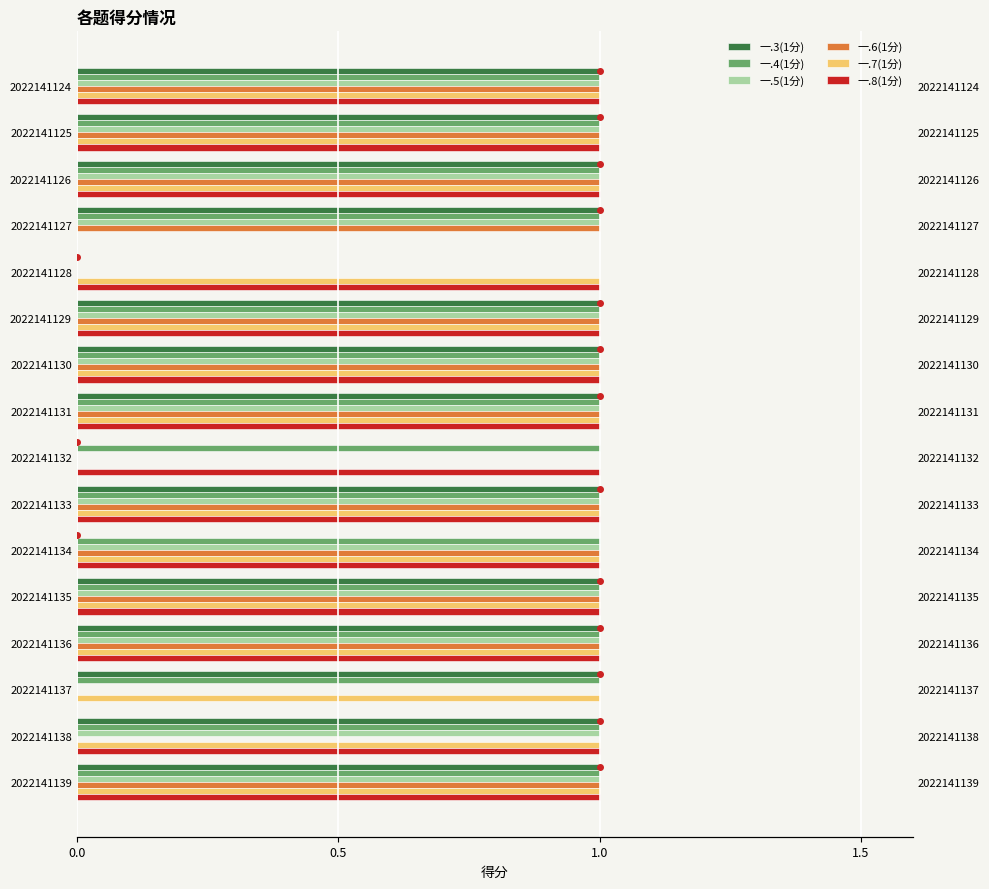

The 一.6(1分) series shows 1 at 2022141125. True or false?

True